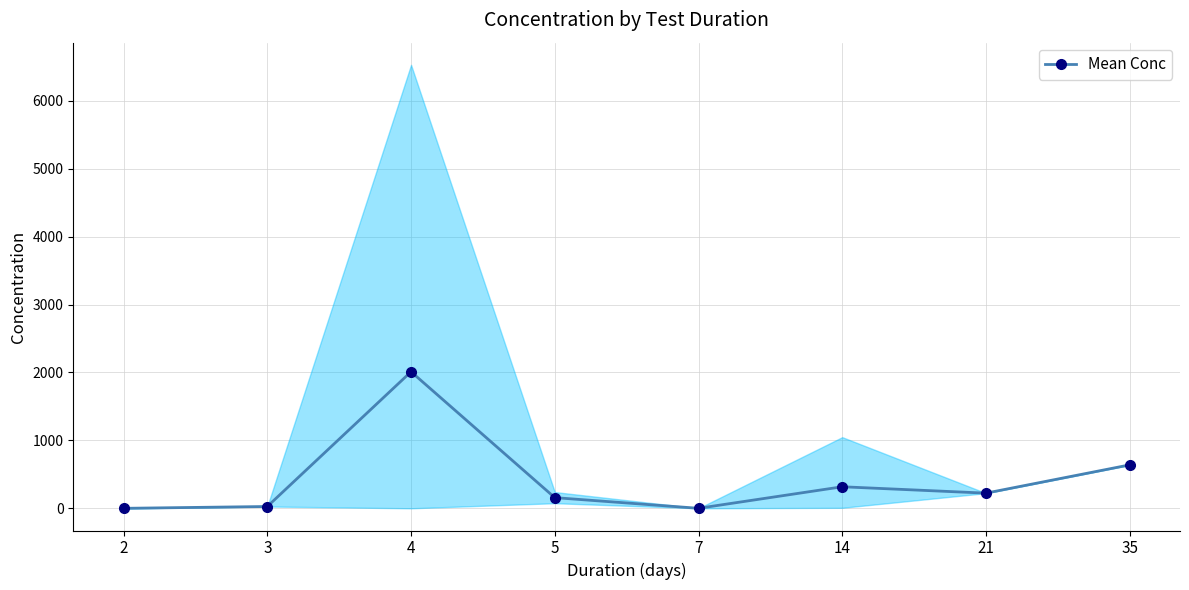

What value does the data have at 7?

1.0